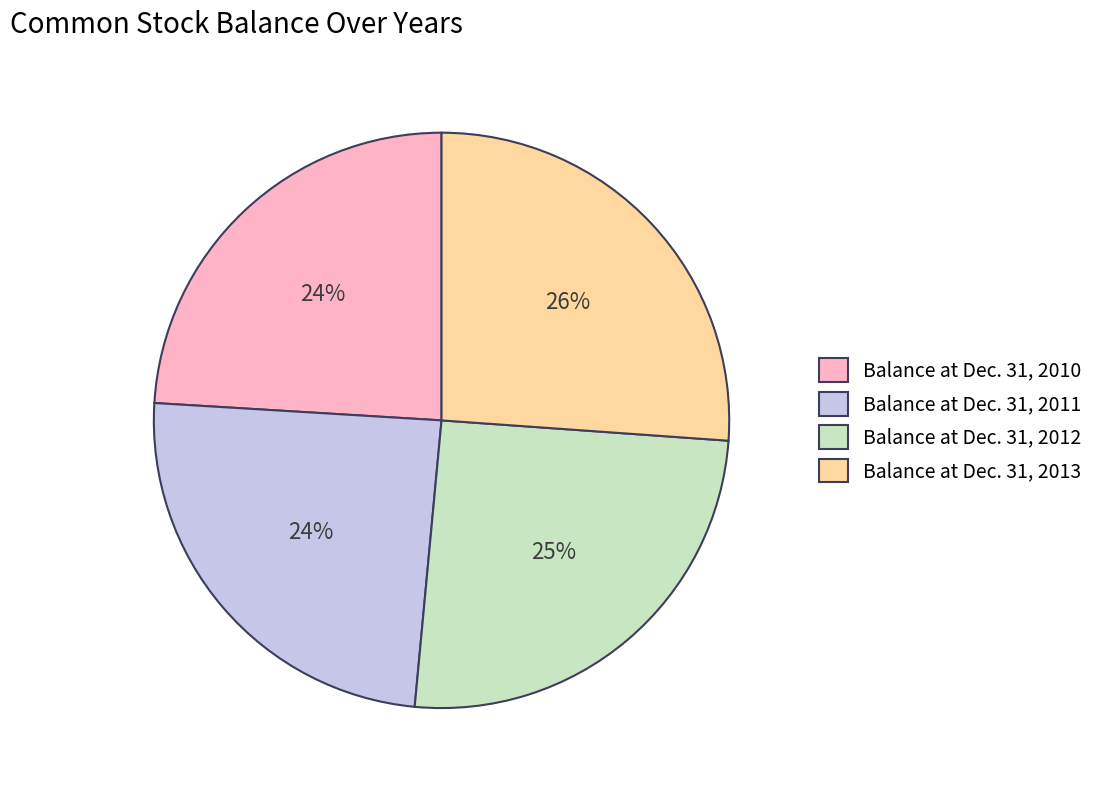

Is it true that Balance at Dec. 31, 2012 is 34% of the pie?

False